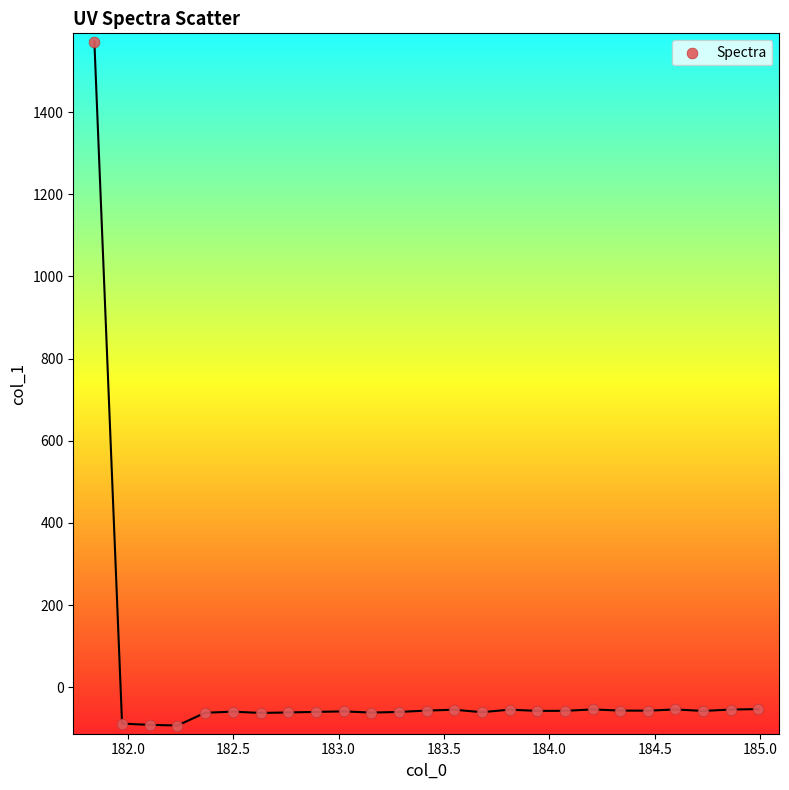

What is the range of X values (max minus min)?

3.1